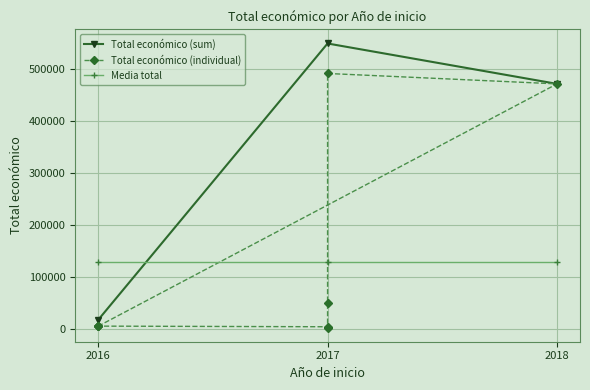

What is the average value?

129796